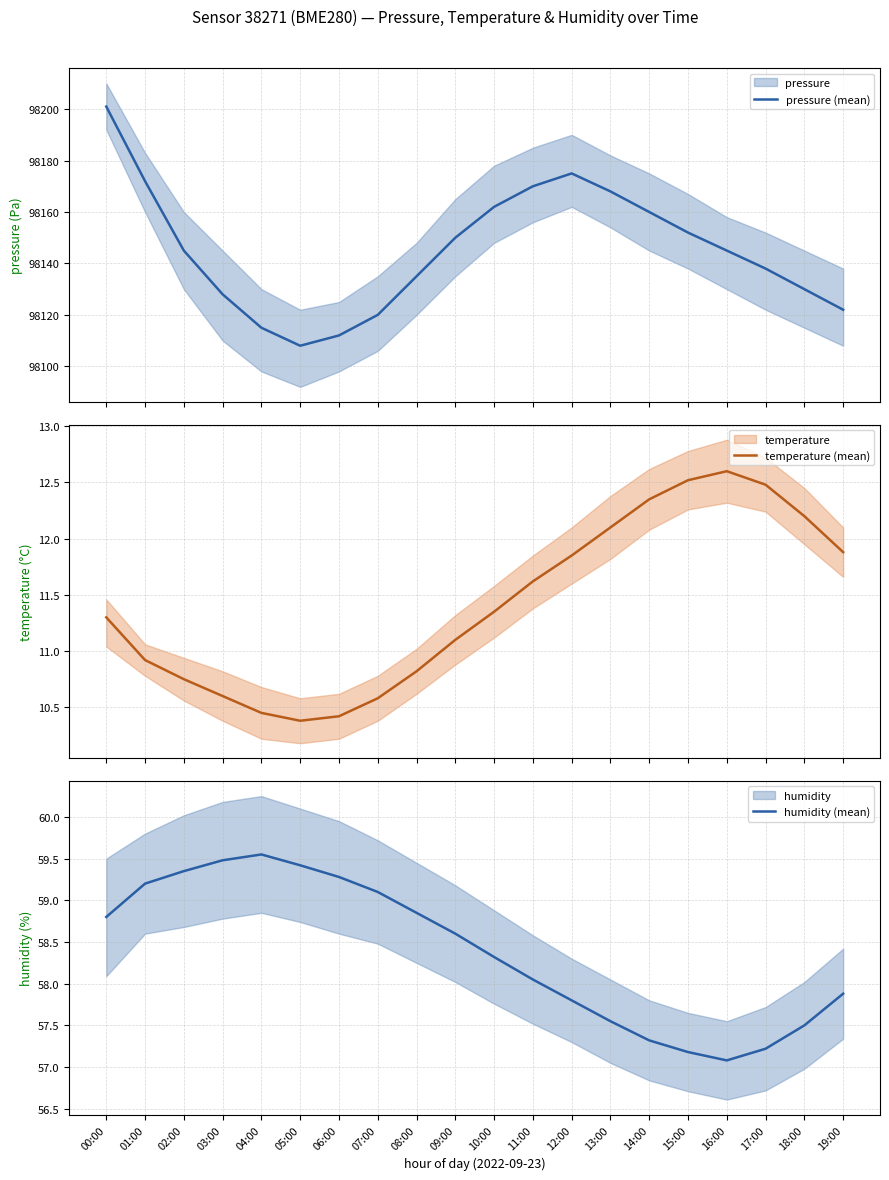

True or false: temperature (mean) has a value of 11.1 at 09:00.

True